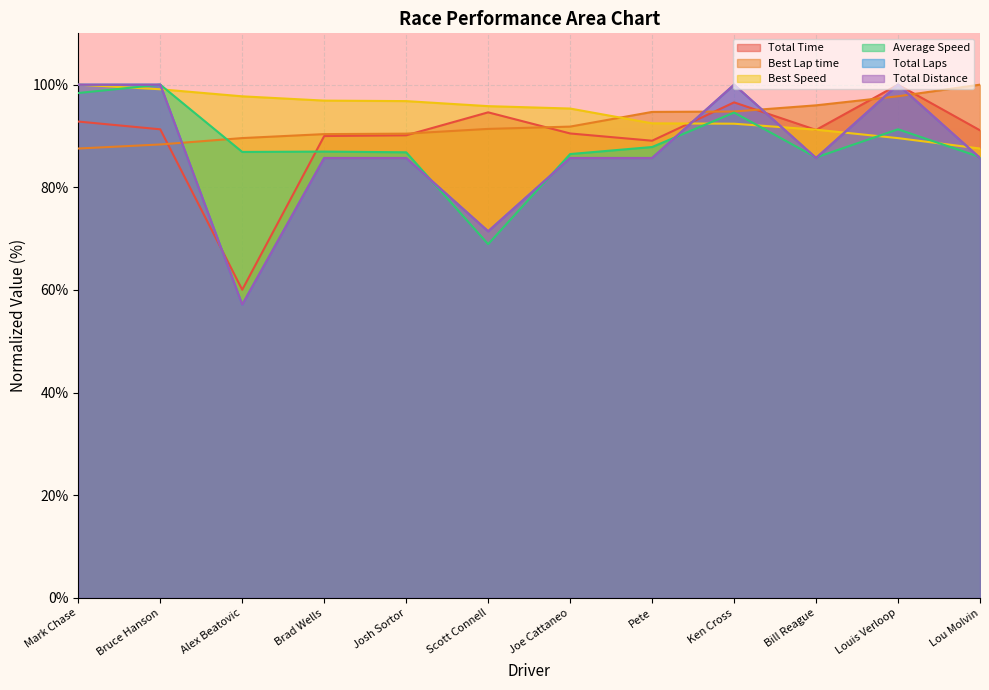

How many interior local peaks does the Total Distance series have?

2